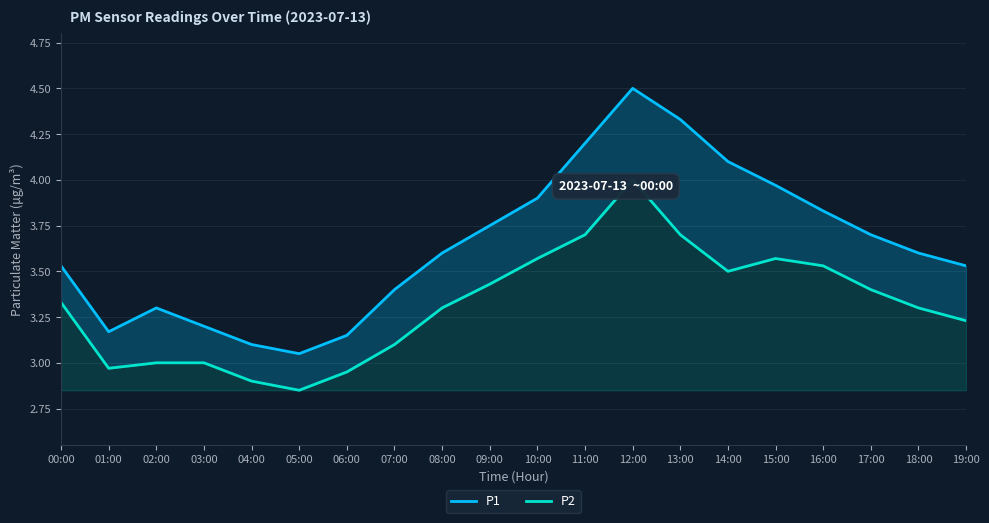

True or false: P2 and P1 cross at least once.

False